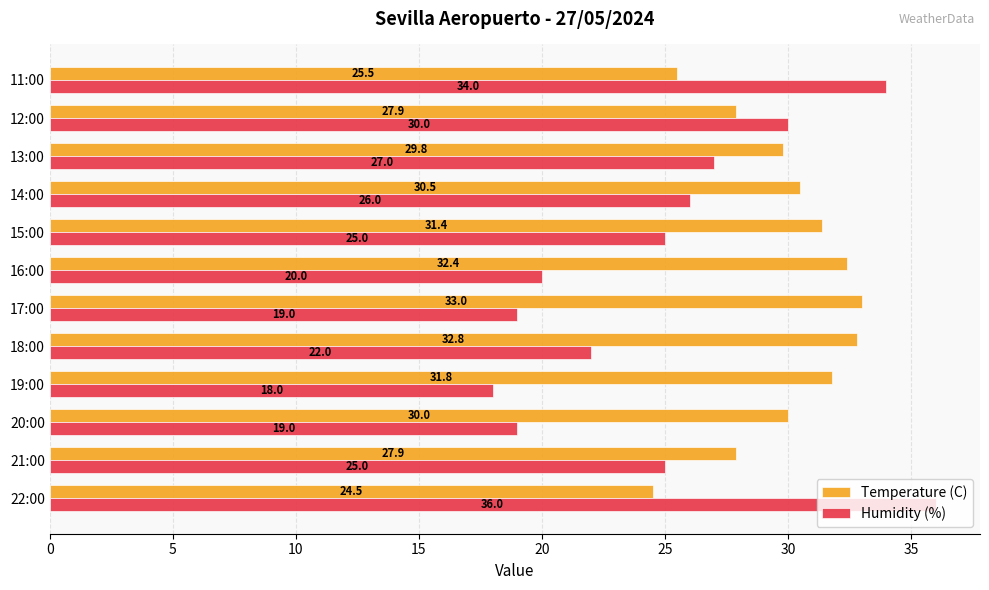

What is the lowest value of the Humidity (%) series?

18.0